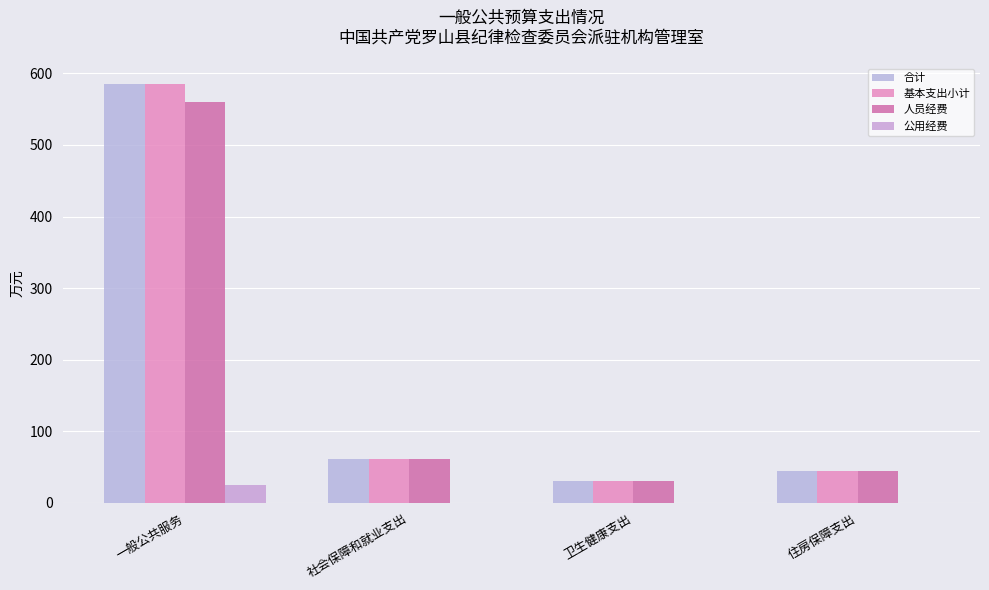

What is the value of the 人员经费 bar at the 2nd from the left?

61.2